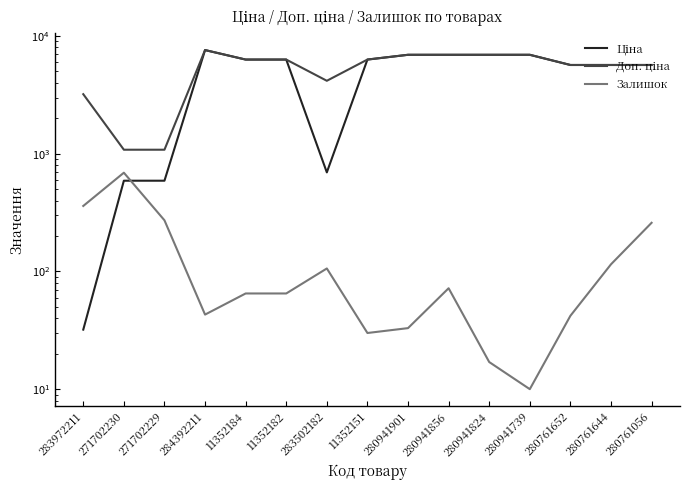

What is the difference between the maximum and minimum values in the Залишок series?

680.0